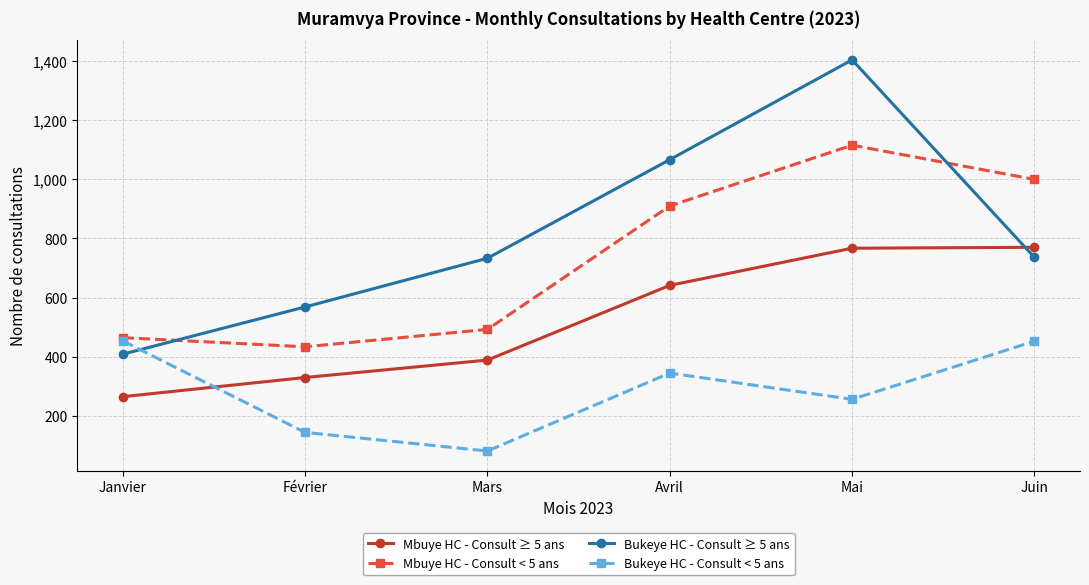

How many interior local peaks does the Bukeye HC - Consult ≥ 5 ans series have?

1